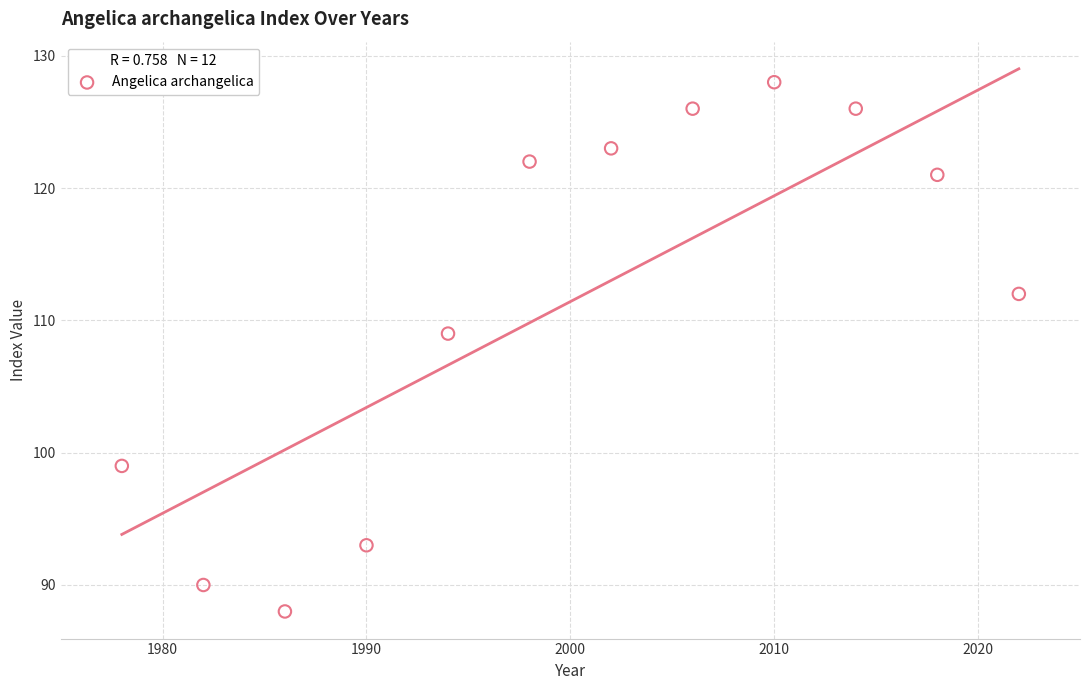

What Y value in the scatter plot is closest to 108?

109